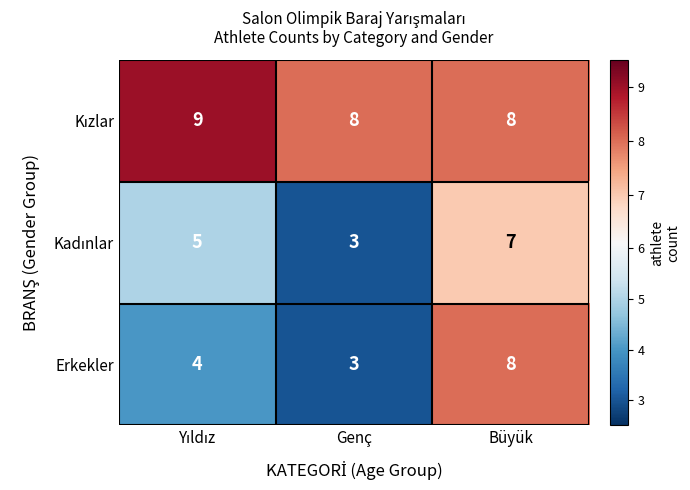

What value does the Erkekler series have at Büyük?

8